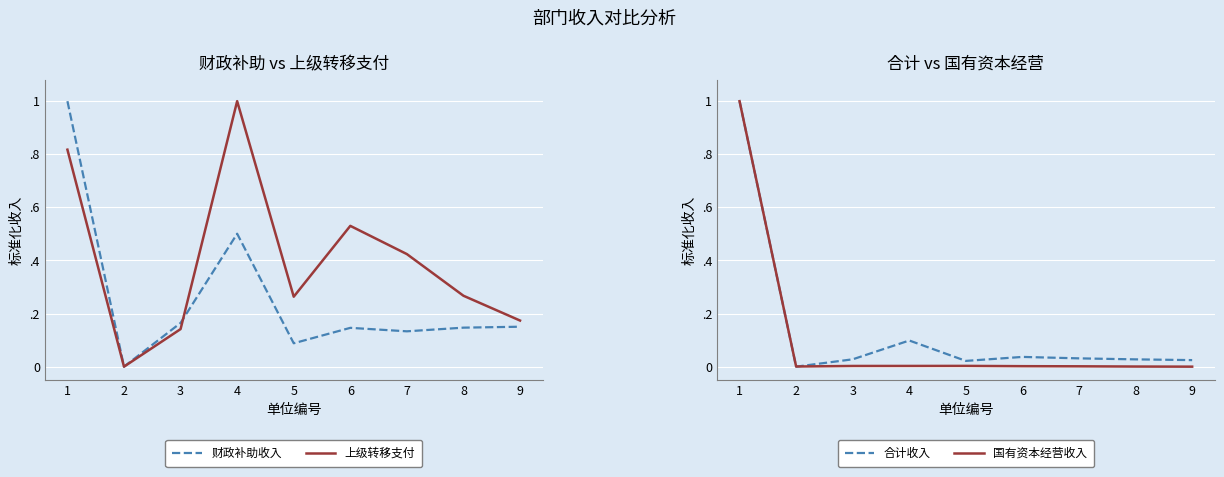

The value of 合计收入 at 6 is 0.0. True or false?

False